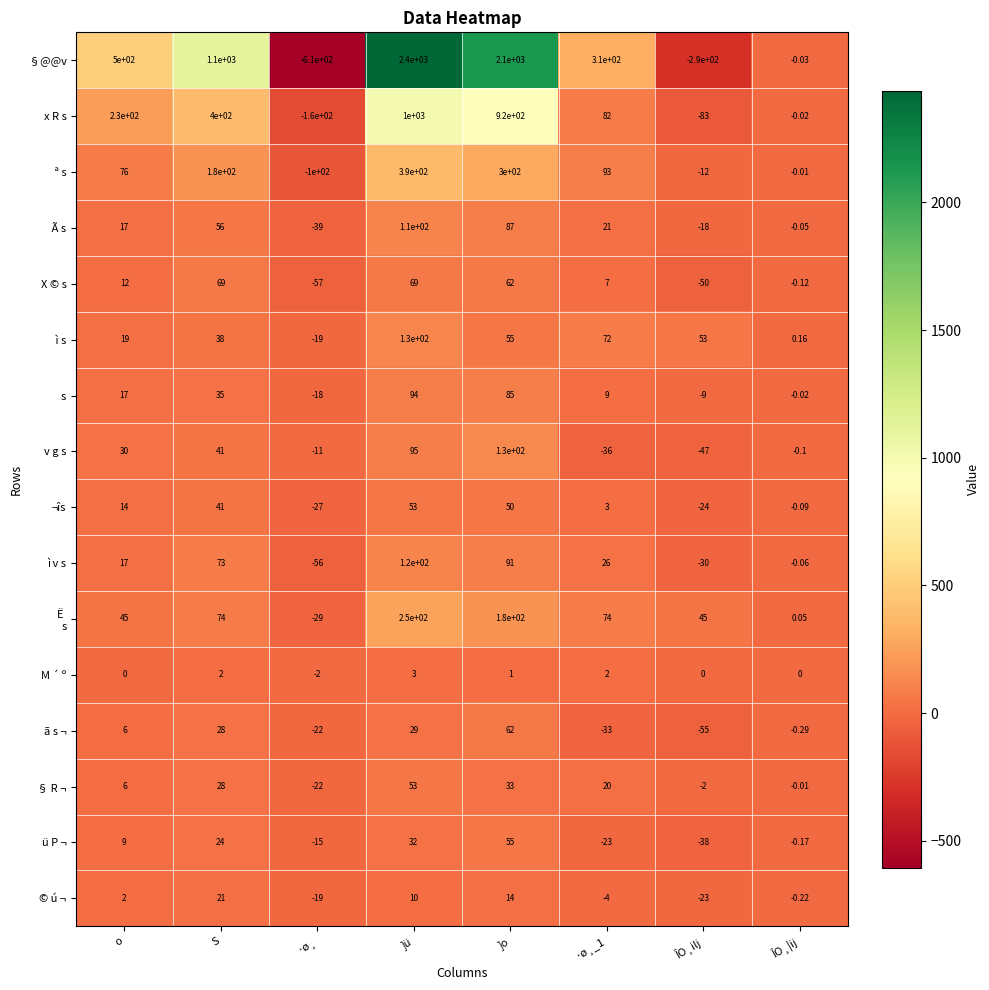

At how many categories does at least one series exceed 39?

6